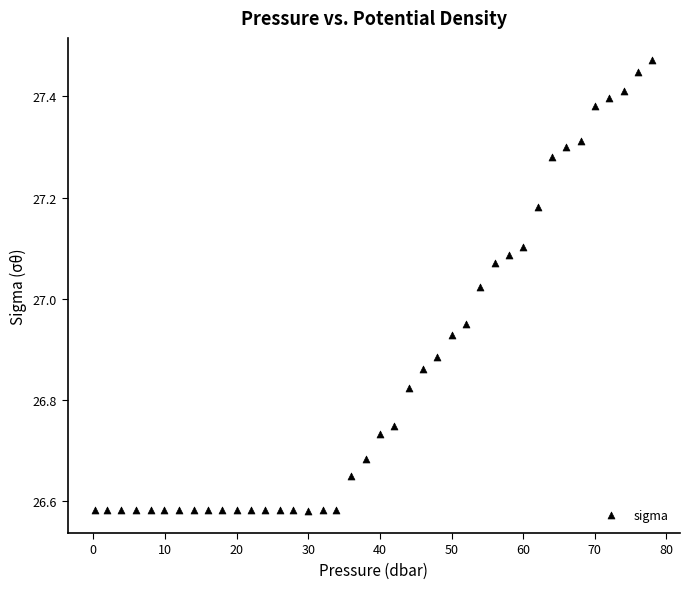

What is the range of Y values (max minus min)?

0.9